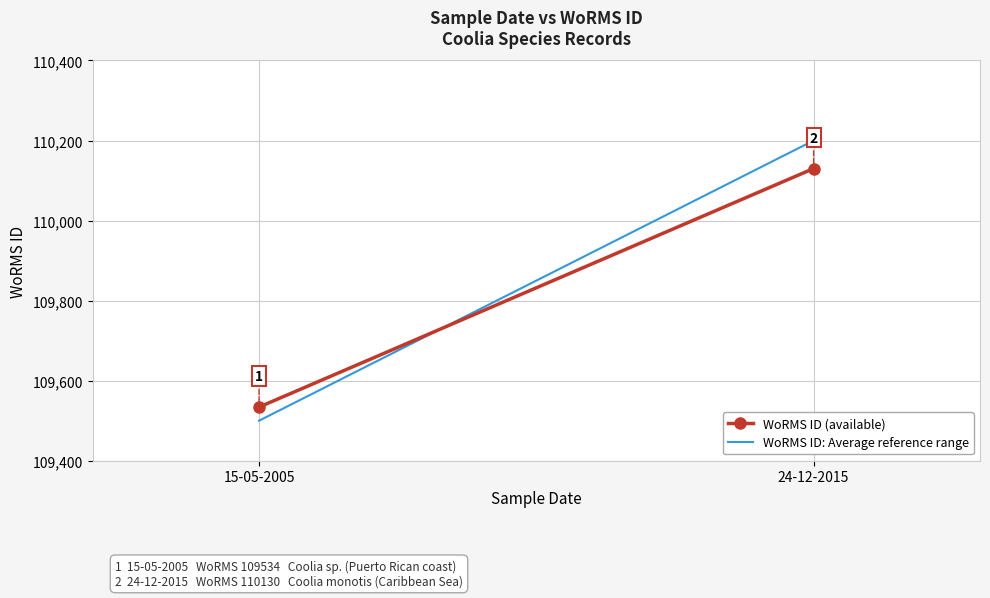

What is the value of the WoRMS ID: Average reference range point at the 1st from the left?

109500